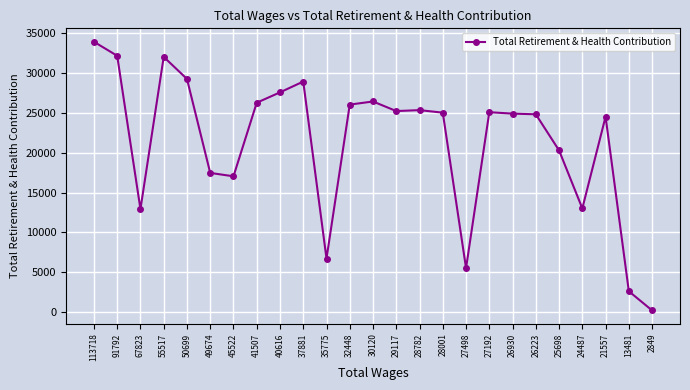

The value at 41507 is 26275. True or false?

True